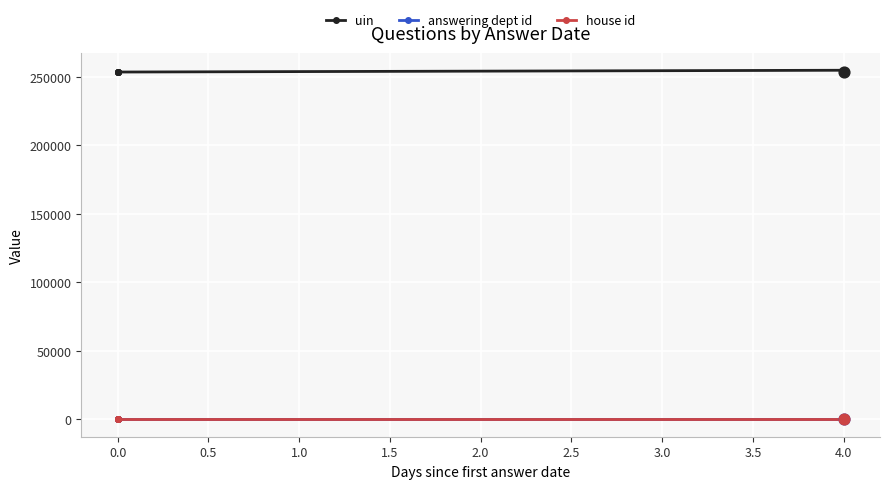

Which series has the largest total across all categories?

uin